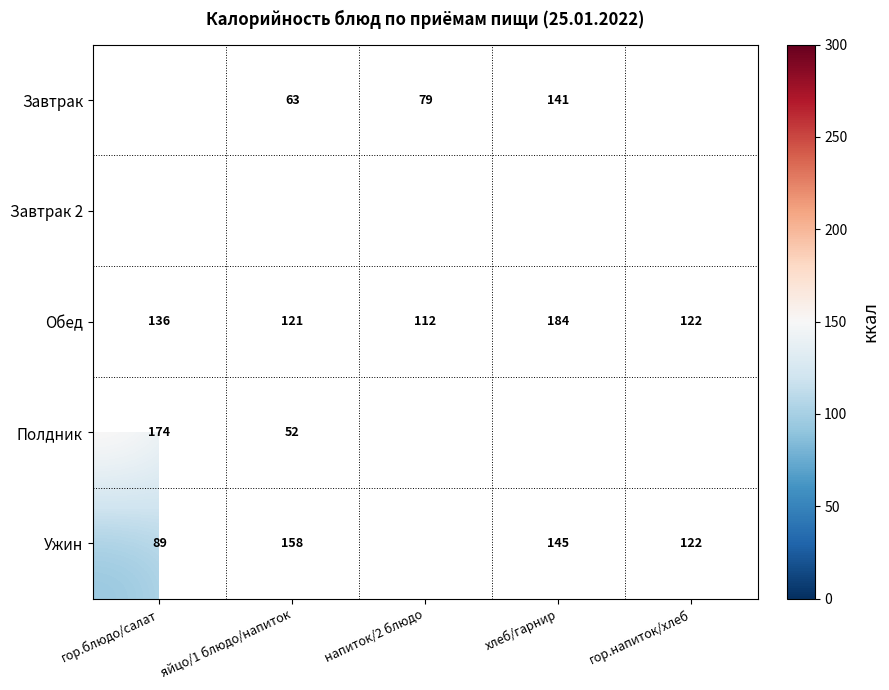

What is the sum of the Завтрак values at гор.блюдо/салат and напиток/2 блюдо?

308